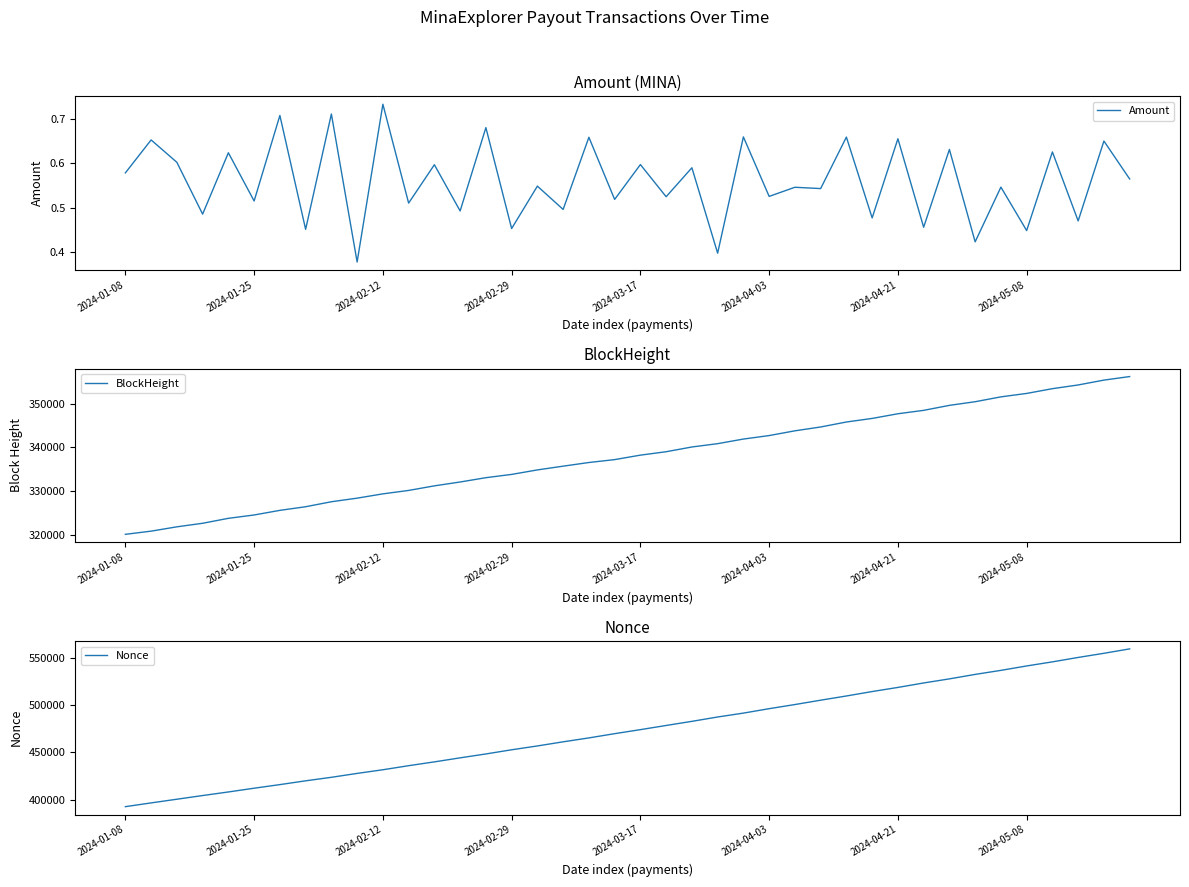

At how many categories does at least one series exceed 306913?

40